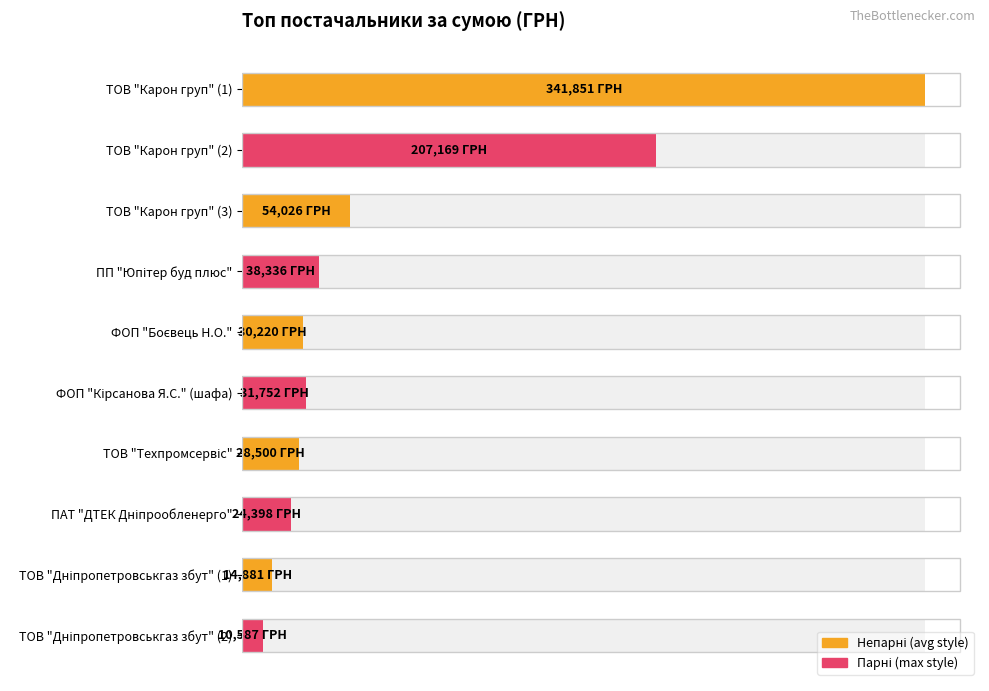

Count the number of values greater than 31752.

4